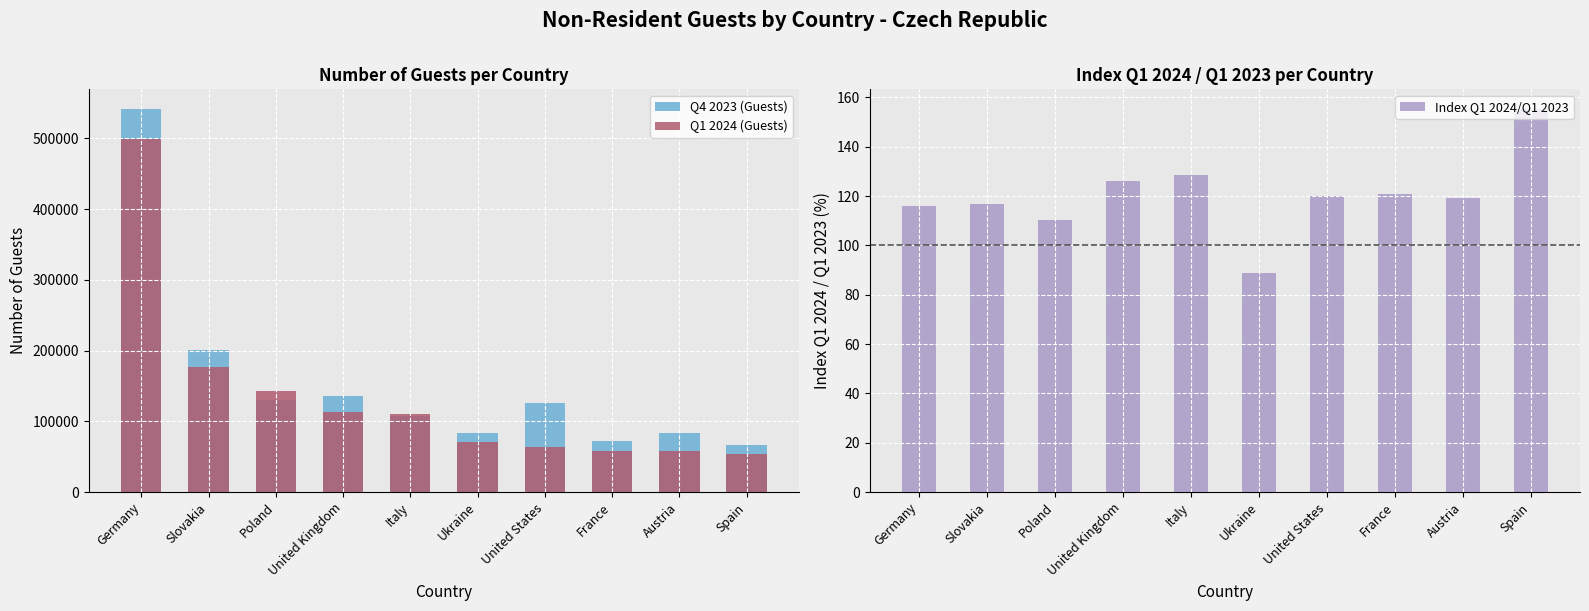

Reading left to right, list all the values displayed in this chart.

Q4 2023 (Guests): 542237.0	201532.0	130526.0	135953.0	107956.0	83399.0	125960.0	72873.0	83867.0	66378.0
Q1 2024 (Guests): 499328.0	177152.0	143107.0	113130.0	109729.0	70254.0	63942.0	58148.0	57990.0	53256.0
Index Q1 2024/Q1 2023: 116.1	116.7	110.3	125.9	128.4	89.0	120.2	120.6	119.0	155.5